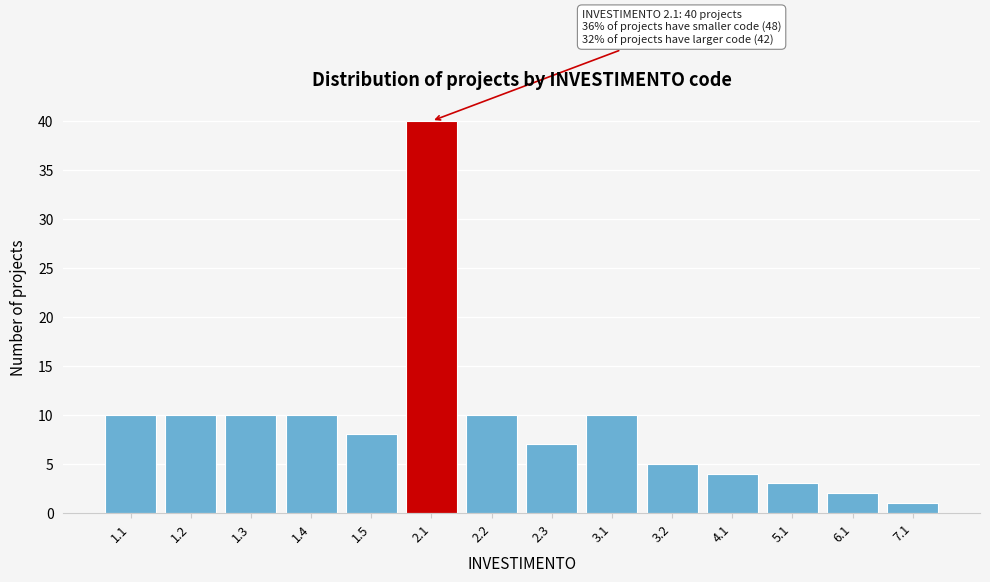

Reading left to right, what are all the values shown in this chart?

1.1=10	1.2=10	1.3=10	1.4=10	1.5=8	2.1=40	2.2=10	2.3=7	3.1=10	3.2=5	4.1=4	5.1=3	6.1=2	7.1=1